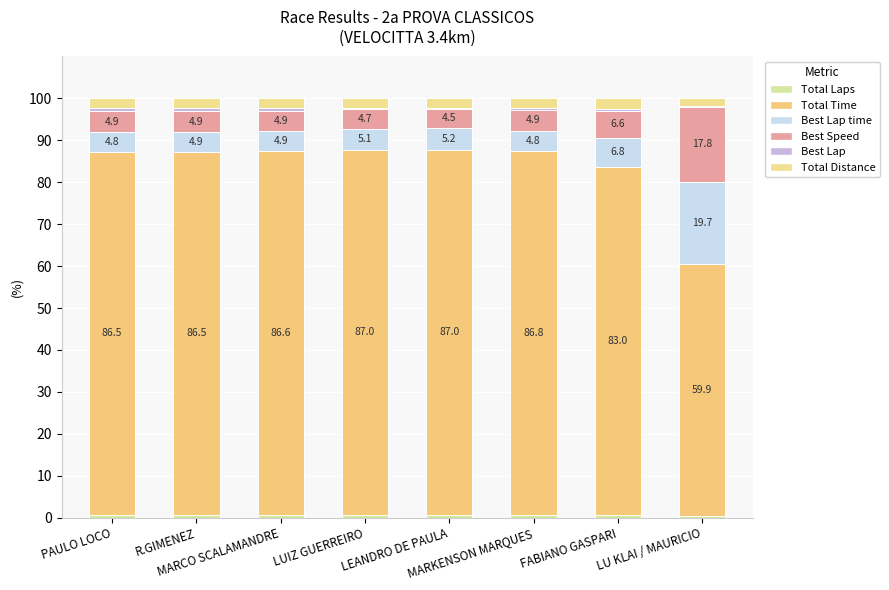

The value of Best Speed at R.GIMENEZ is 4.9. True or false?

True